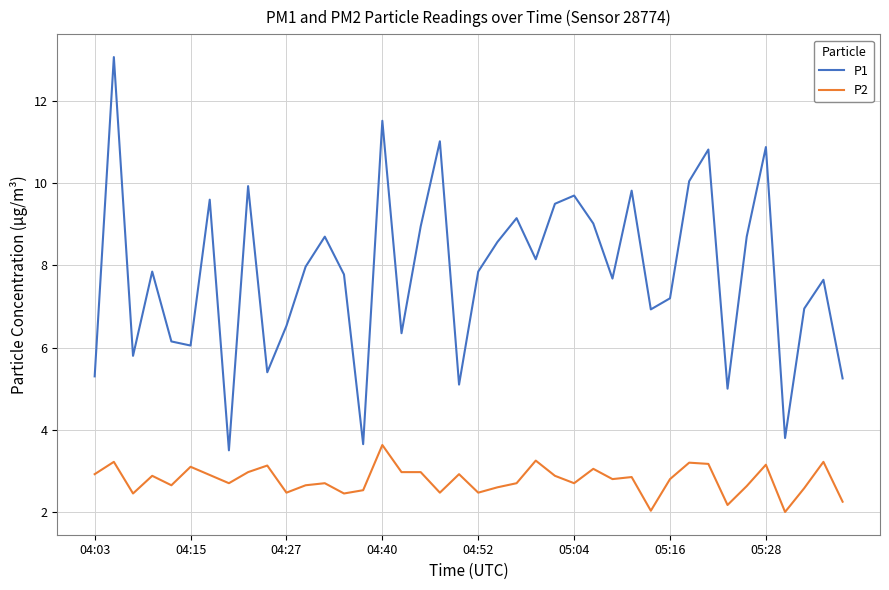

Which series has the widest spread of values?

P1